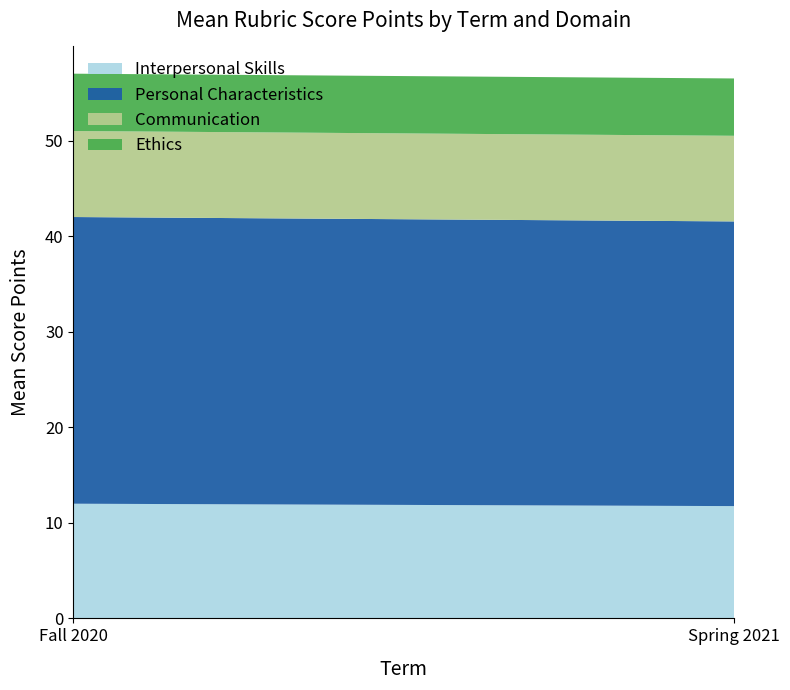

Reading left to right, transcribe the values for Interpersonal Skills.

12.0	11.8